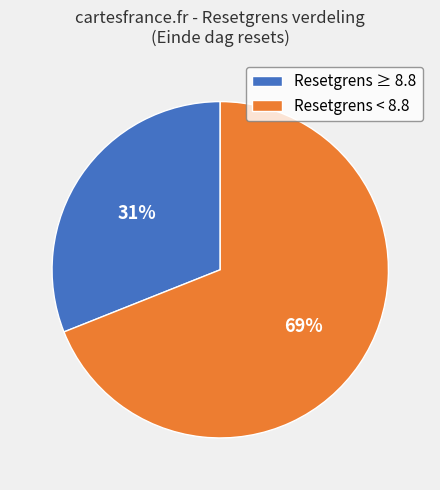

To the nearest percent, what is the difference between the largest and smallest slice percentages?

38%